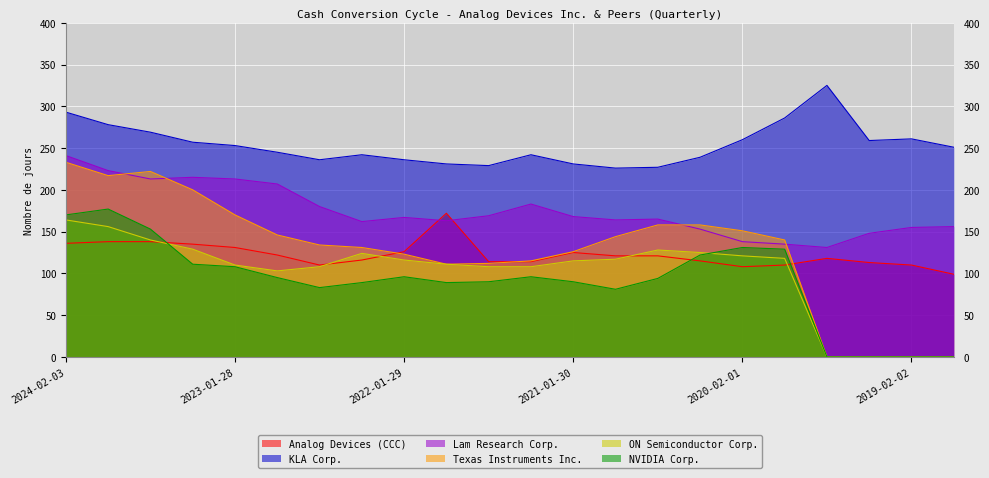

What is the difference between the highest and lowest values at 2021-10-30?

142